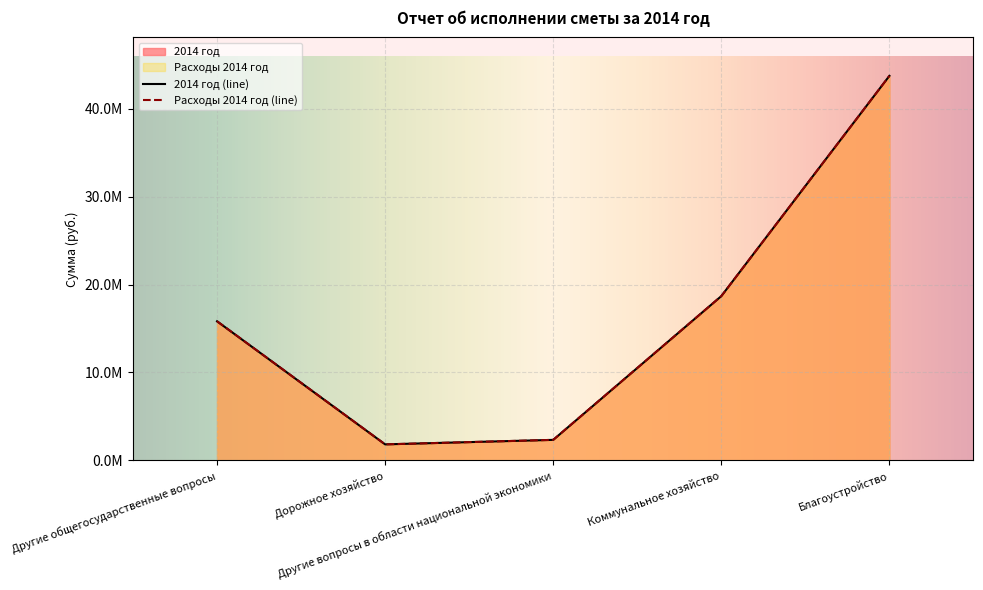

What is the value of the 2014 год point at the 2nd from the left?

1820391.1